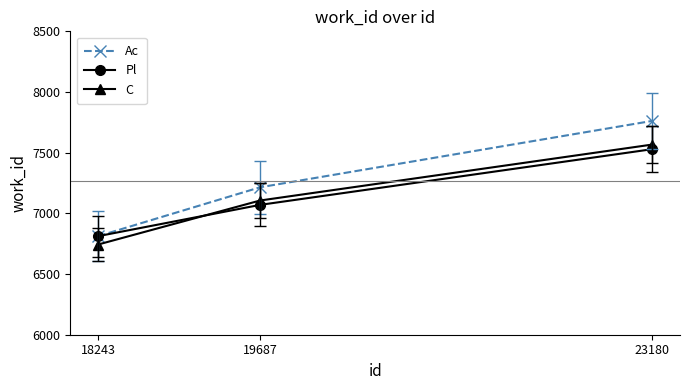

The Ac series shows 7215 at 19687. True or false?

True